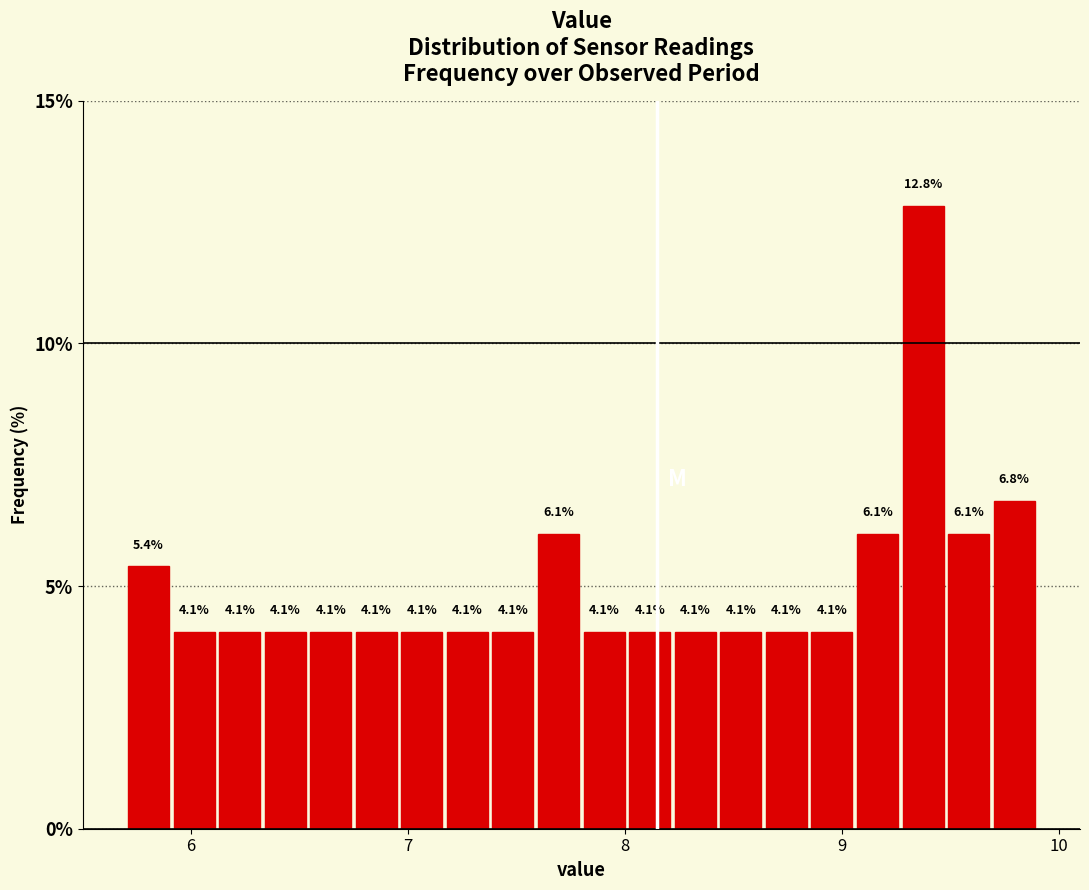

Read against the x-axis, roughly where is the centre of the tallest bar?

9.4